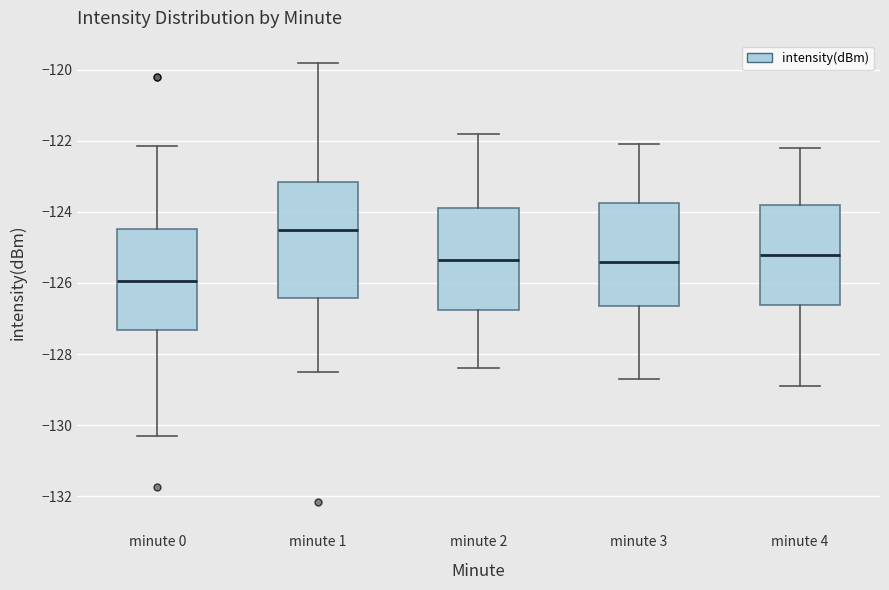

Where does the lower whisker of the box for minute 3 end on the y-axis? The values are not printed on the chart, so give them approximately, as read against the axis.

-128.6